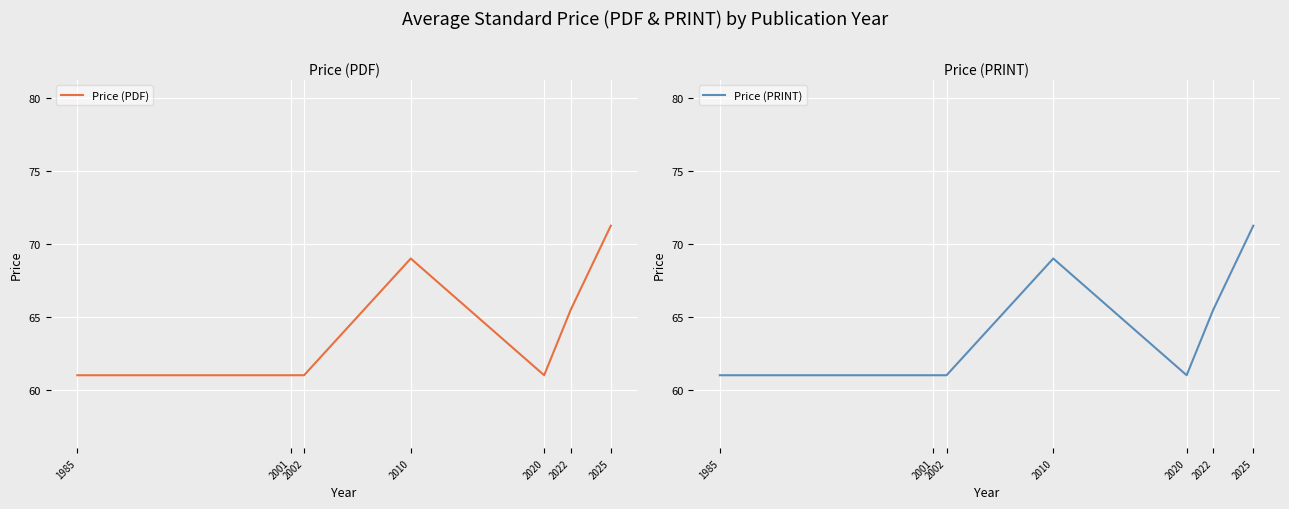

At which label does Price (PRINT) reach its minimum?

1985